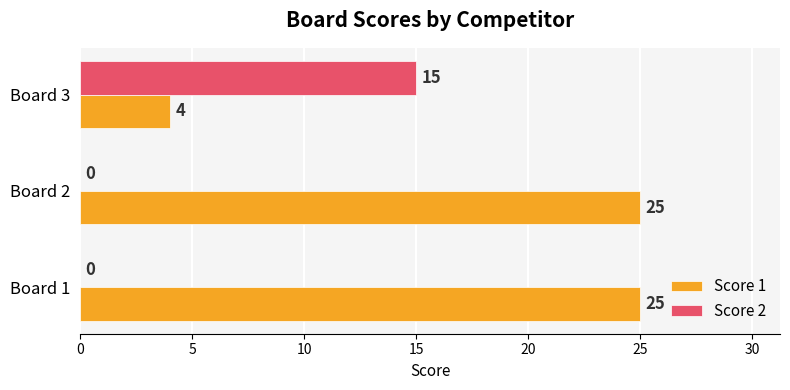

Is it true that Score 1 equals 25 at Board 1?

True